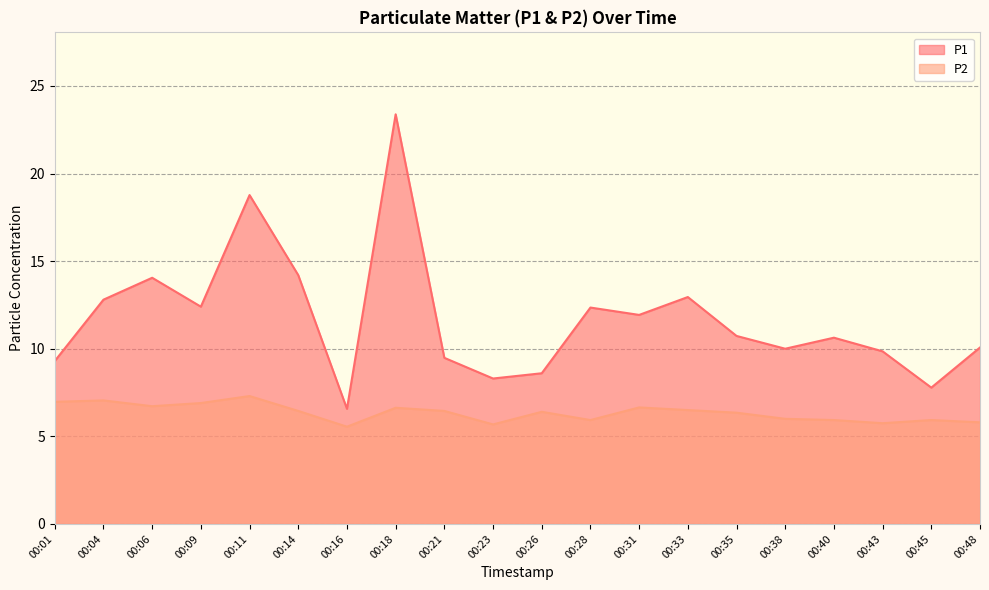

How many data points does each series have?

20